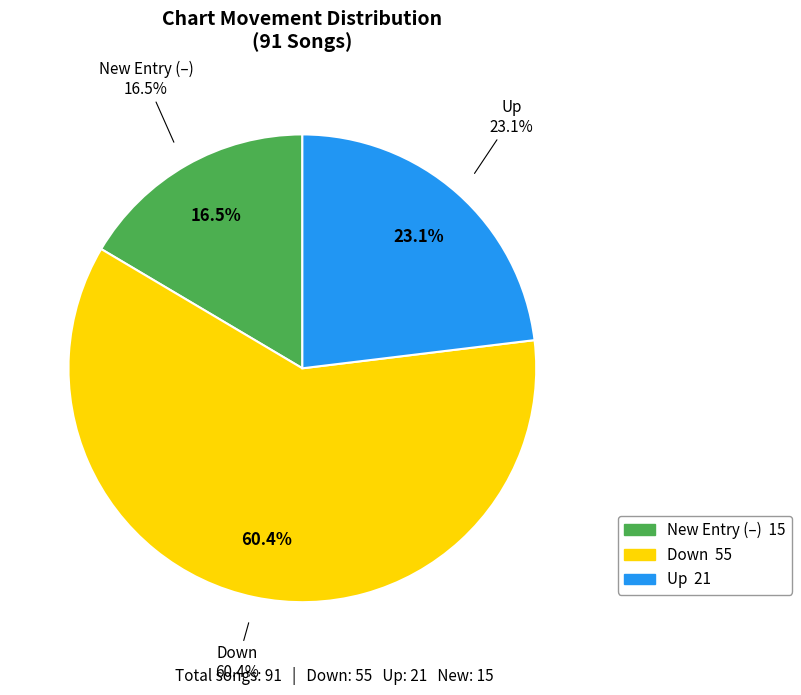

Does down represent more than half of the total?

Yes